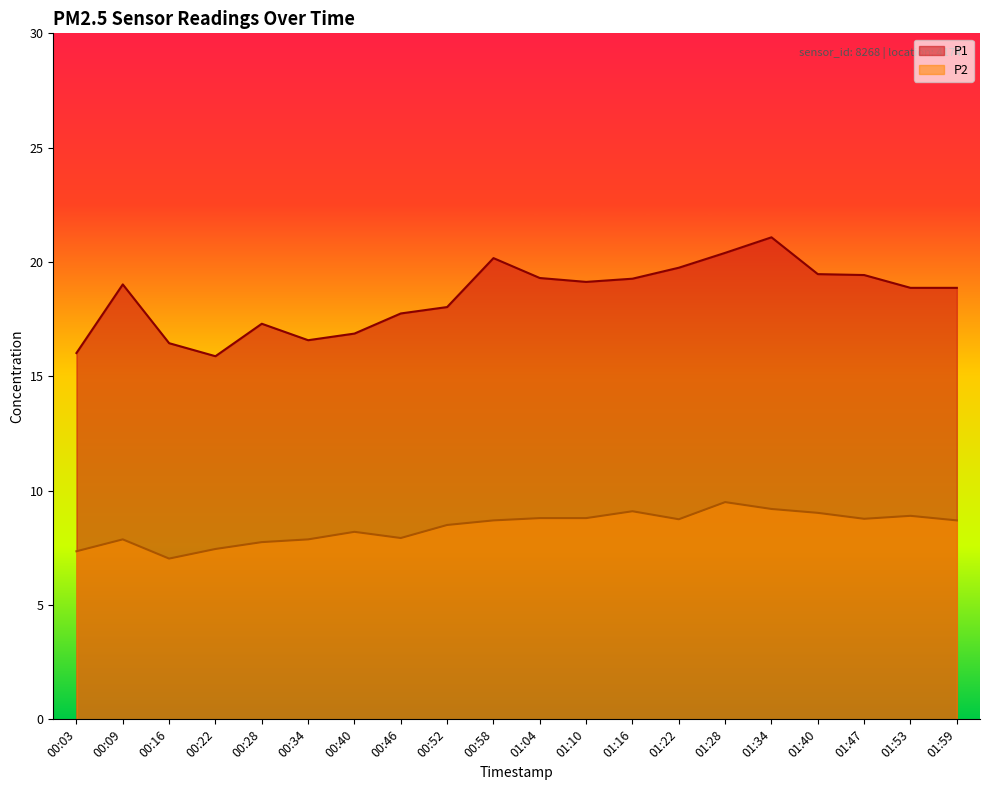

What is the maximum value for P2?

9.5